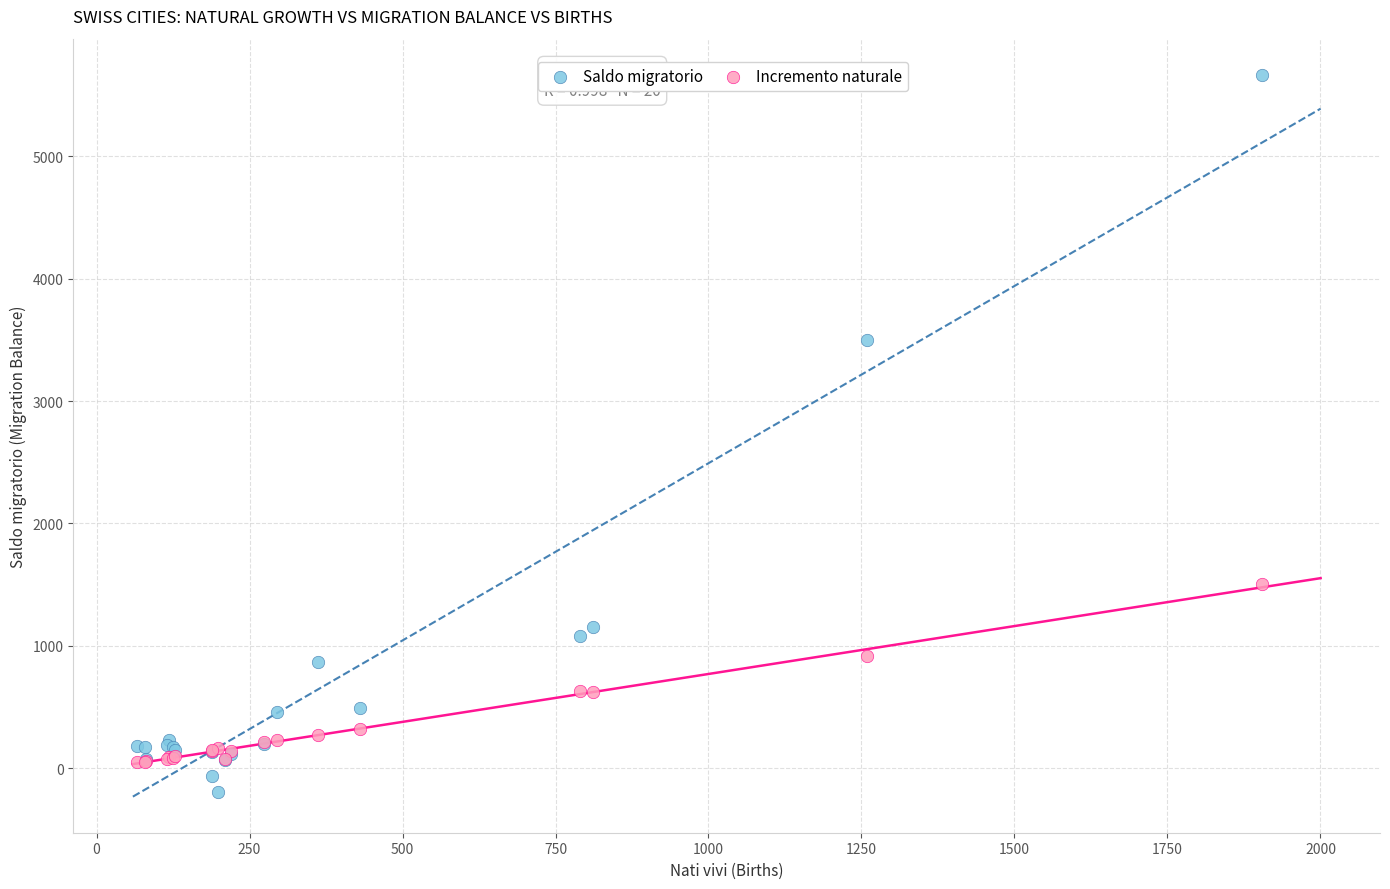

Which series contains the highest Y value?

Saldo migratorio